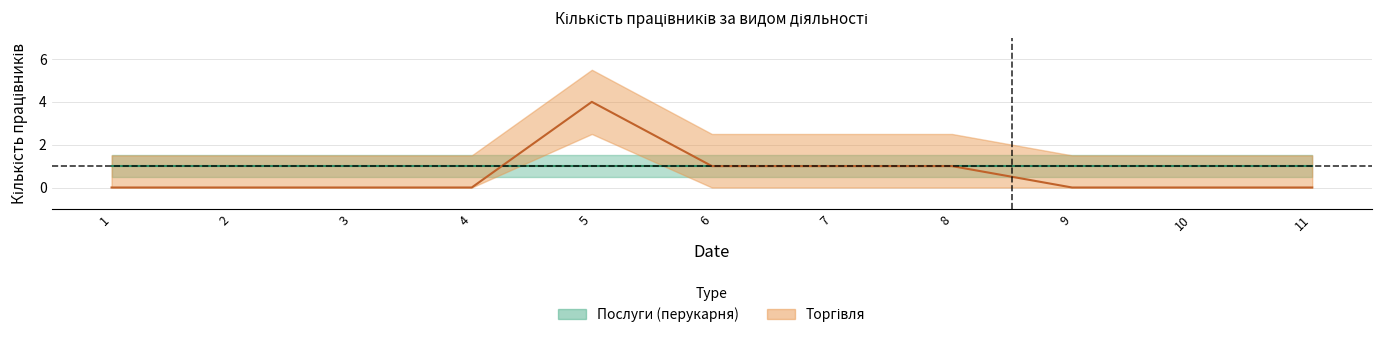

Which label corresponds to the largest value in the chart?

5